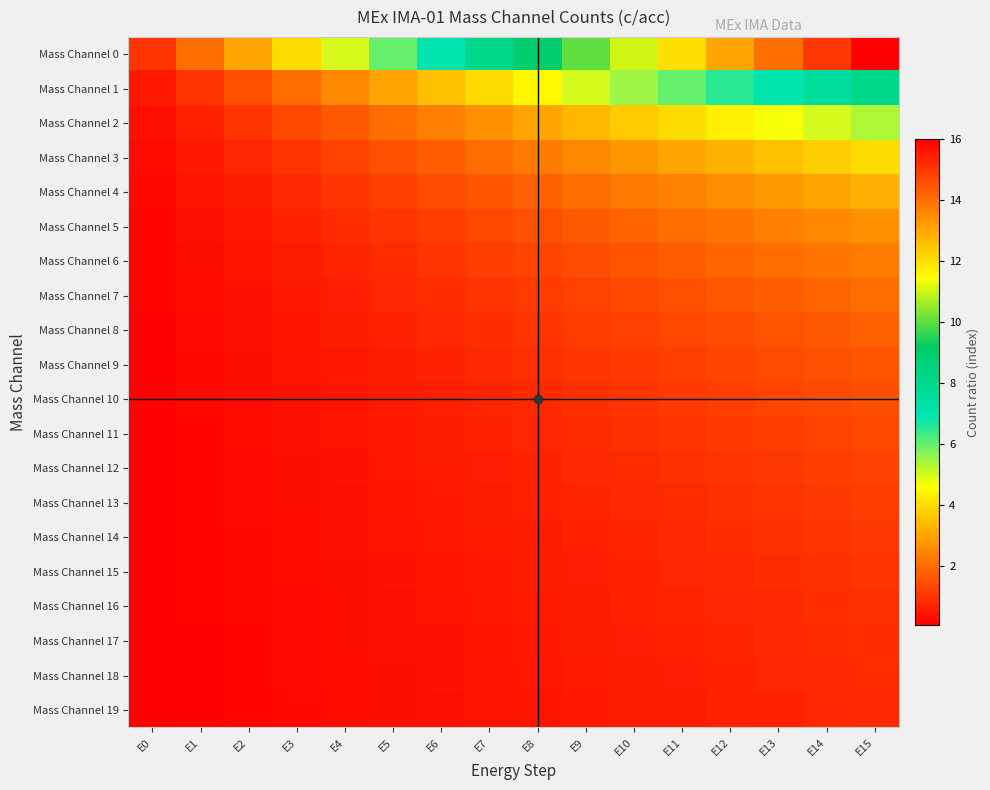

Reading left to right, extract all data points from this chart.

Mass Channel 0: E0=1.0	E1=2.0	E2=3.0	E3=4.0	E4=5.0	E5=6.0	E6=7.0	E7=8.0	E8=9.0	E9=10.0	E10=11.0	E11=12.0	E12=13.0	E13=14.0	E14=15.0	E15=16.0
Mass Channel 1: E0=0.5	E1=1.0	E2=1.5	E3=2.0	E4=2.5	E5=3.0	E6=3.5	E7=4.0	E8=4.5	E9=5.0	E10=5.5	E11=6.0	E12=6.5	E13=7.0	E14=7.5	E15=8.0
Mass Channel 2: E0=0.3	E1=0.7	E2=1.0	E3=1.3	E4=1.7	E5=2.0	E6=2.3	E7=2.7	E8=3.0	E9=3.3	E10=3.7	E11=4.0	E12=4.3	E13=4.7	E14=5.0	E15=5.3
Mass Channel 3: E0=0.2	E1=0.5	E2=0.8	E3=1.0	E4=1.2	E5=1.5	E6=1.8	E7=2.0	E8=2.2	E9=2.5	E10=2.8	E11=3.0	E12=3.2	E13=3.5	E14=3.8	E15=4.0
Mass Channel 4: E0=0.2	E1=0.4	E2=0.6	E3=0.8	E4=1.0	E5=1.2	E6=1.4	E7=1.6	E8=1.8	E9=2.0	E10=2.2	E11=2.4	E12=2.6	E13=2.8	E14=3.0	E15=3.2
Mass Channel 5: E0=0.2	E1=0.3	E2=0.5	E3=0.7	E4=0.8	E5=1.0	E6=1.2	E7=1.3	E8=1.5	E9=1.7	E10=1.8	E11=2.0	E12=2.2	E13=2.3	E14=2.5	E15=2.7
Mass Channel 6: E0=0.1	E1=0.3	E2=0.4	E3=0.6	E4=0.7	E5=0.9	E6=1.0	E7=1.1	E8=1.3	E9=1.4	E10=1.6	E11=1.7	E12=1.9	E13=2.0	E14=2.1	E15=2.3
Mass Channel 7: E0=0.1	E1=0.2	E2=0.4	E3=0.5	E4=0.6	E5=0.8	E6=0.9	E7=1.0	E8=1.1	E9=1.2	E10=1.4	E11=1.5	E12=1.6	E13=1.8	E14=1.9	E15=2.0
Mass Channel 8: E0=0.1	E1=0.2	E2=0.3	E3=0.4	E4=0.6	E5=0.7	E6=0.8	E7=0.9	E8=1.0	E9=1.1	E10=1.2	E11=1.3	E12=1.4	E13=1.6	E14=1.7	E15=1.8
Mass Channel 9: E0=0.1	E1=0.2	E2=0.3	E3=0.4	E4=0.5	E5=0.6	E6=0.7	E7=0.8	E8=0.9	E9=1.0	E10=1.1	E11=1.2	E12=1.3	E13=1.4	E14=1.5	E15=1.6
Mass Channel 10: E0=0.1	E1=0.2	E2=0.3	E3=0.4	E4=0.5	E5=0.5	E6=0.6	E7=0.7	E8=0.8	E9=0.9	E10=1.0	E11=1.1	E12=1.2	E13=1.3	E14=1.4	E15=1.5
Mass Channel 11: E0=0.1	E1=0.2	E2=0.2	E3=0.3	E4=0.4	E5=0.5	E6=0.6	E7=0.7	E8=0.8	E9=0.8	E10=0.9	E11=1.0	E12=1.1	E13=1.2	E14=1.2	E15=1.3
Mass Channel 12: E0=0.1	E1=0.2	E2=0.2	E3=0.3	E4=0.4	E5=0.5	E6=0.5	E7=0.6	E8=0.7	E9=0.8	E10=0.8	E11=0.9	E12=1.0	E13=1.1	E14=1.2	E15=1.2
Mass Channel 13: E0=0.1	E1=0.1	E2=0.2	E3=0.3	E4=0.4	E5=0.4	E6=0.5	E7=0.6	E8=0.6	E9=0.7	E10=0.8	E11=0.9	E12=0.9	E13=1.0	E14=1.1	E15=1.1
Mass Channel 14: E0=0.1	E1=0.1	E2=0.2	E3=0.3	E4=0.3	E5=0.4	E6=0.5	E7=0.5	E8=0.6	E9=0.7	E10=0.7	E11=0.8	E12=0.9	E13=0.9	E14=1.0	E15=1.1
Mass Channel 15: E0=0.1	E1=0.1	E2=0.2	E3=0.2	E4=0.3	E5=0.4	E6=0.4	E7=0.5	E8=0.6	E9=0.6	E10=0.7	E11=0.8	E12=0.8	E13=0.9	E14=0.9	E15=1.0
Mass Channel 16: E0=0.1	E1=0.1	E2=0.2	E3=0.2	E4=0.3	E5=0.4	E6=0.4	E7=0.5	E8=0.5	E9=0.6	E10=0.6	E11=0.7	E12=0.8	E13=0.8	E14=0.9	E15=0.9
Mass Channel 17: E0=0.1	E1=0.1	E2=0.2	E3=0.2	E4=0.3	E5=0.3	E6=0.4	E7=0.4	E8=0.5	E9=0.6	E10=0.6	E11=0.7	E12=0.7	E13=0.8	E14=0.8	E15=0.9
Mass Channel 18: E0=0.1	E1=0.1	E2=0.2	E3=0.2	E4=0.3	E5=0.3	E6=0.4	E7=0.4	E8=0.5	E9=0.5	E10=0.6	E11=0.6	E12=0.7	E13=0.7	E14=0.8	E15=0.8
Mass Channel 19: E0=0.1	E1=0.1	E2=0.1	E3=0.2	E4=0.2	E5=0.3	E6=0.3	E7=0.4	E8=0.5	E9=0.5	E10=0.6	E11=0.6	E12=0.7	E13=0.7	E14=0.8	E15=0.8